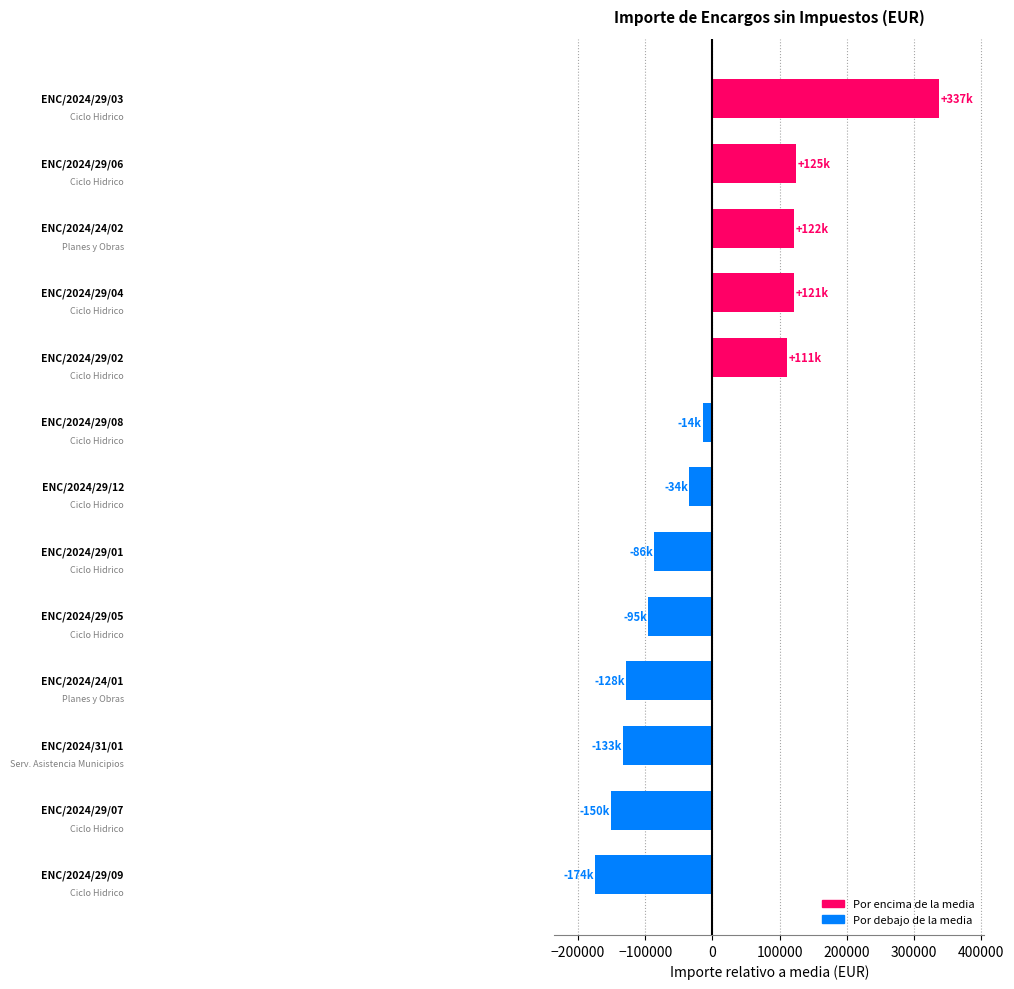

What is the difference between the maximum and second lowest values?

487607.6